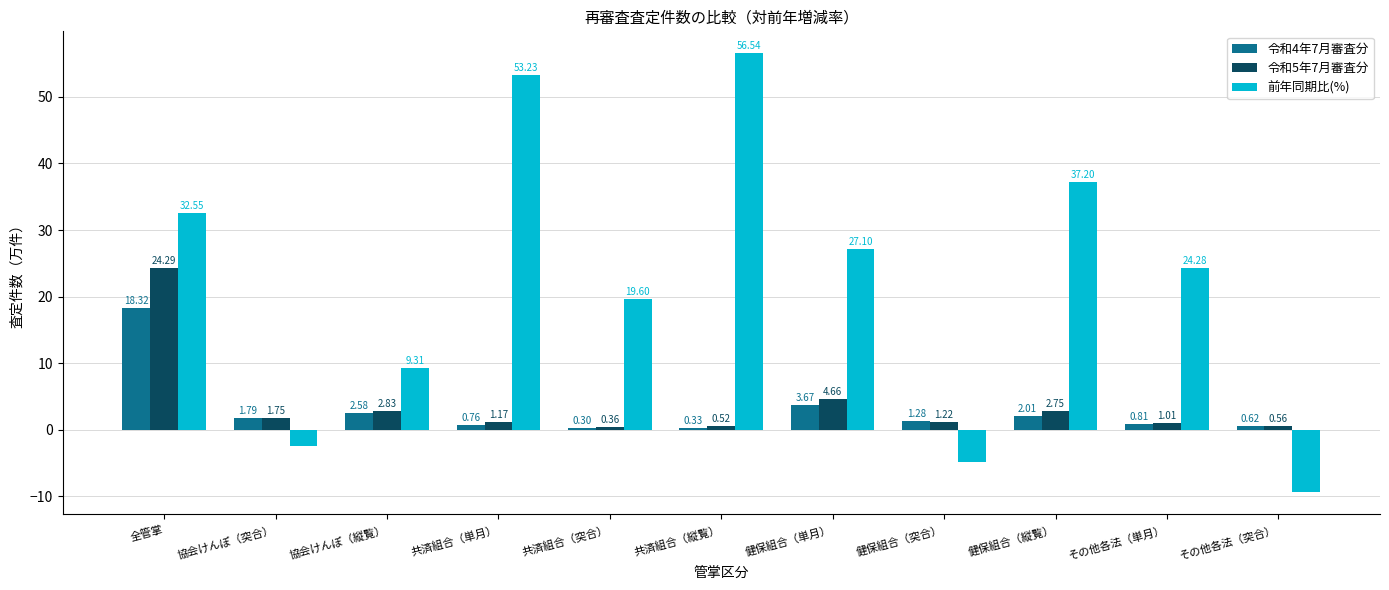

What is the sum of the 前年同期比(%) values at その他各法（突合） and その他各法（単月）?

14.9